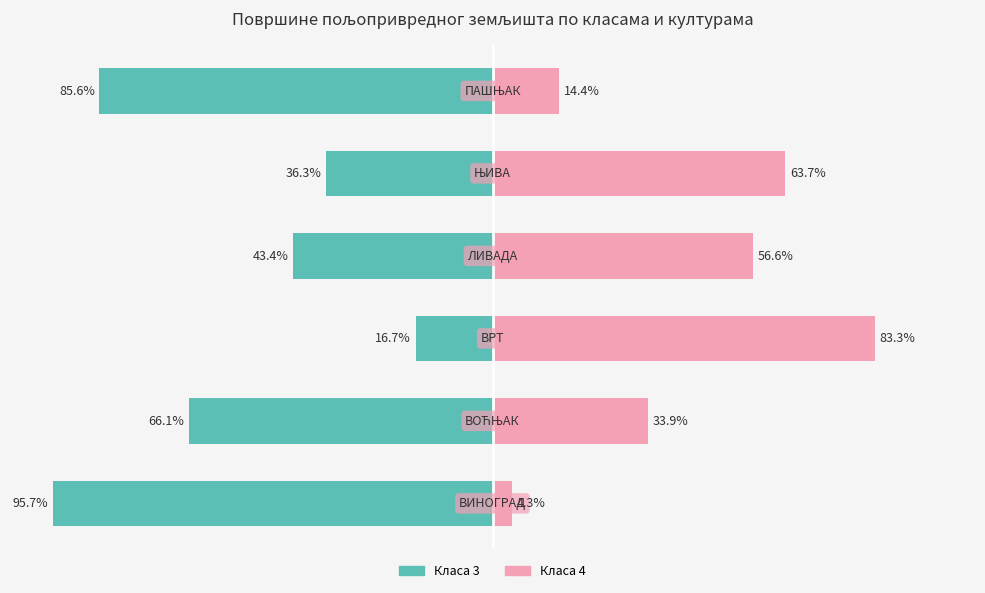

Read the Класа 3 value at 2.

-16.7